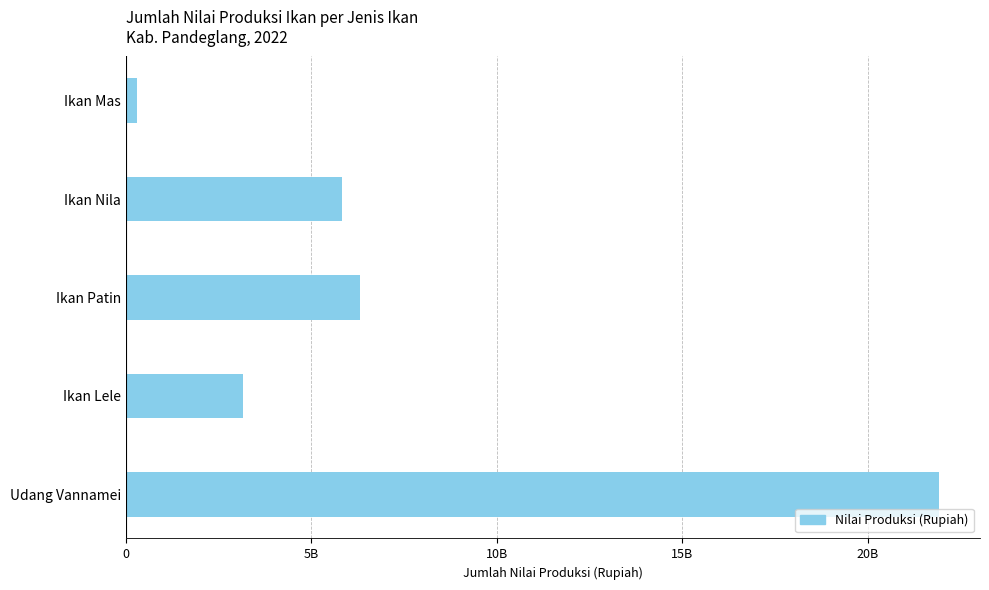

Where is the data nearest to the value 11118060201?

Ikan Patin